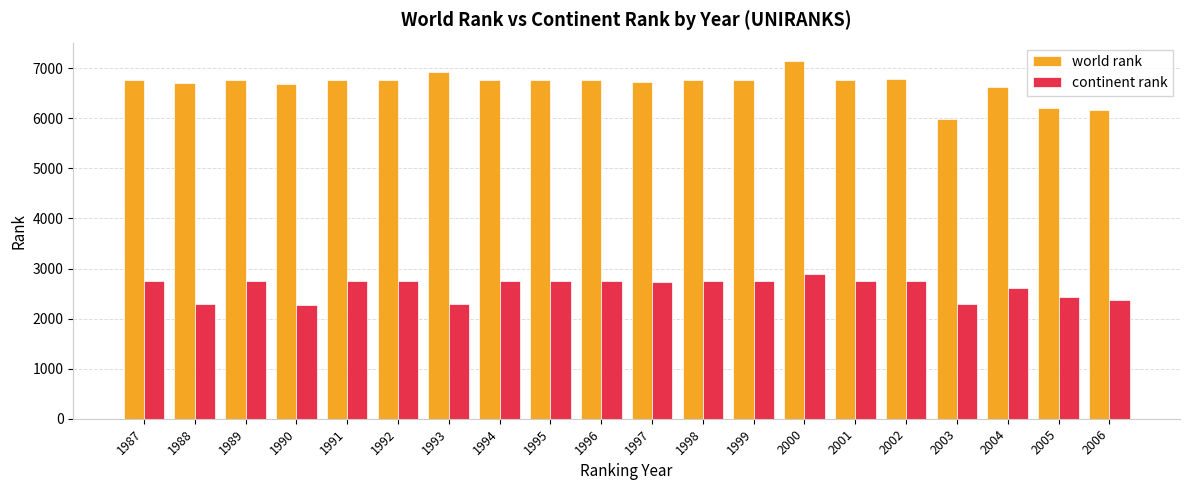

The continent rank series shows 2743 at 1992. True or false?

True